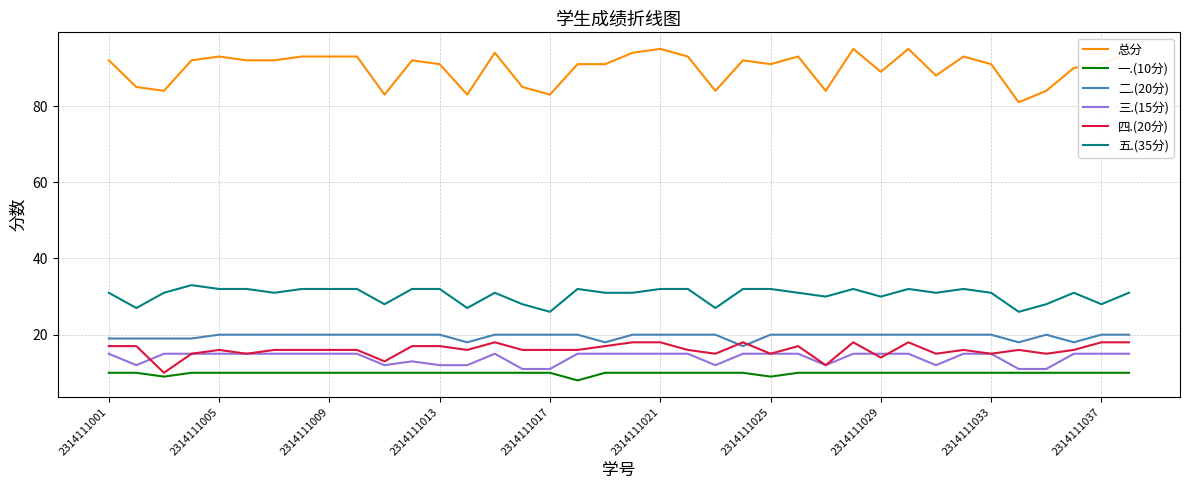

Does the chart have visible grid lines?

Yes